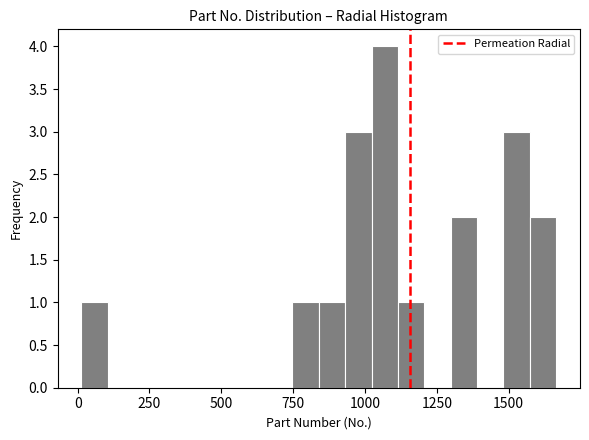

Around what value on the x-axis is the tallest bar? Give the approximate position of its centre, as read against the axis.

1050